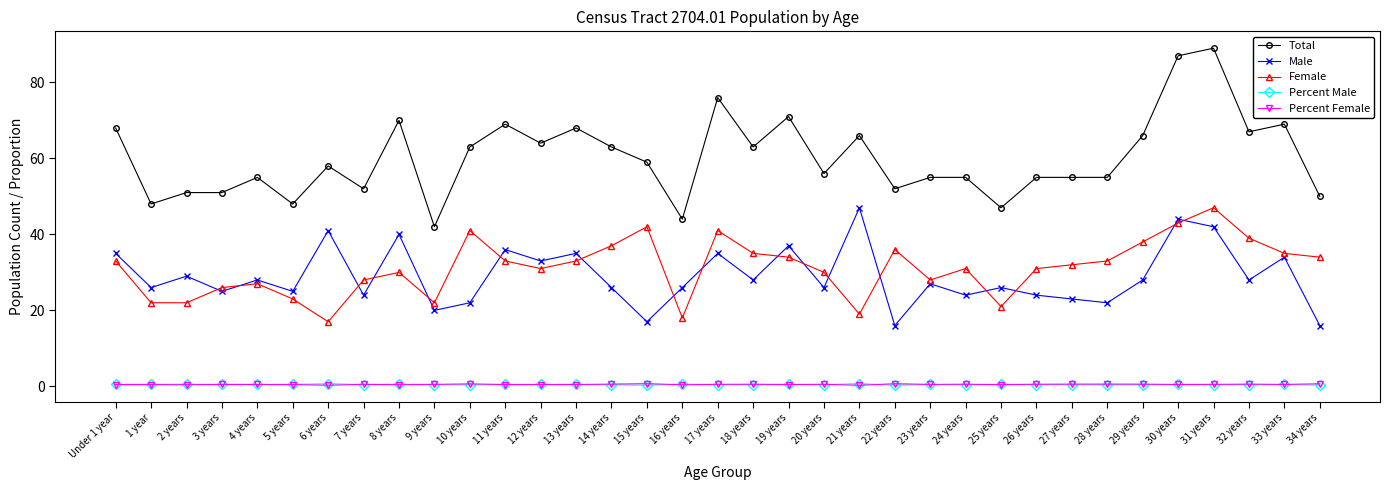

What is the maximum value shown in the chart?

89.0